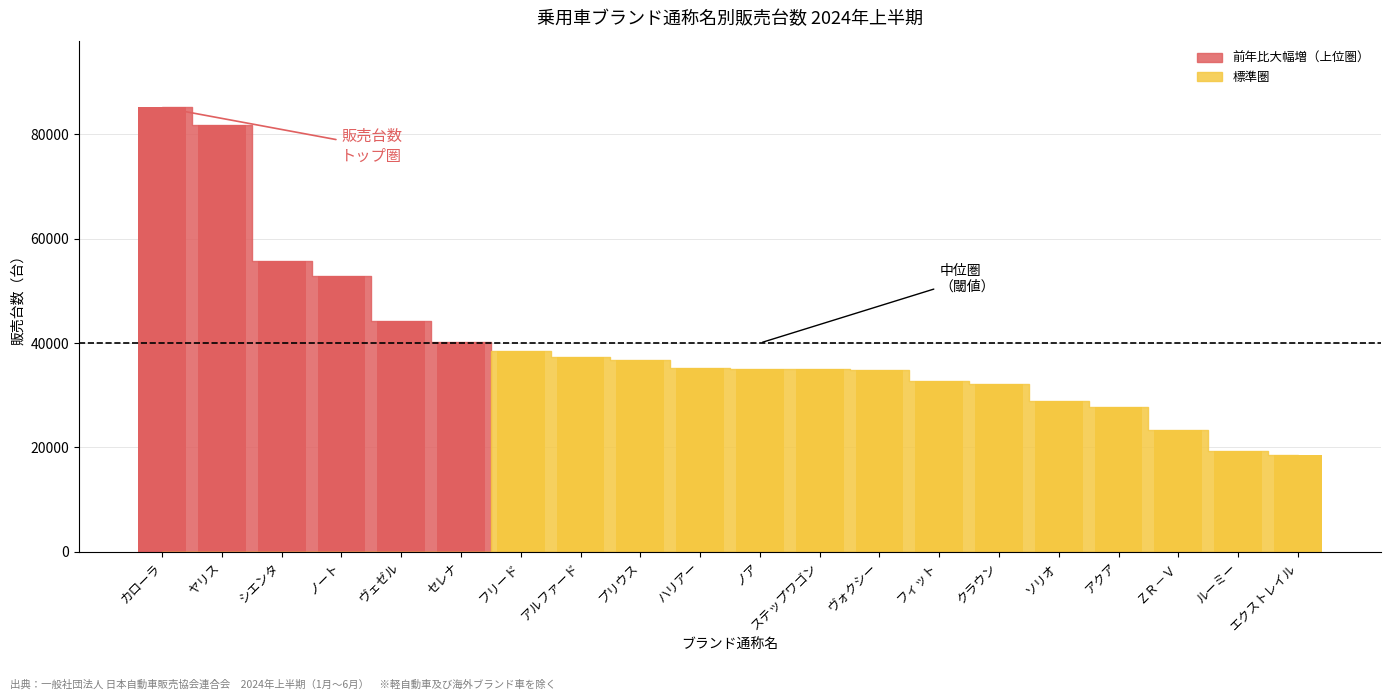

What is the minimum value shown in the chart?

18621